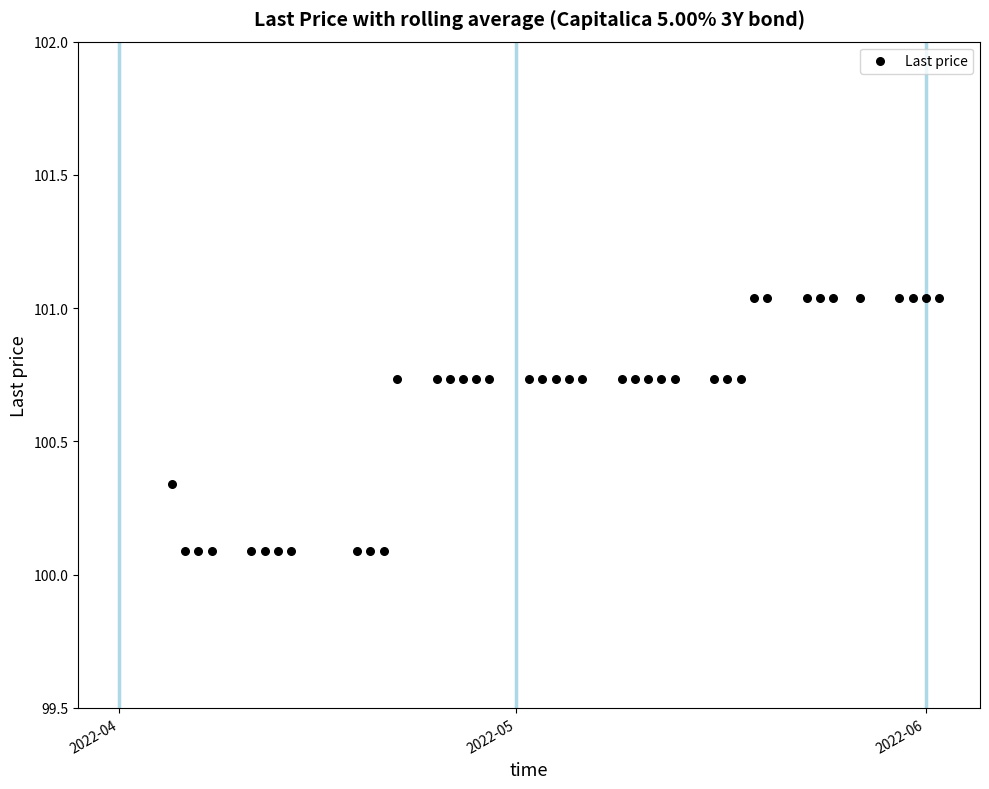

What is the range of Y values (max minus min)?

0.9